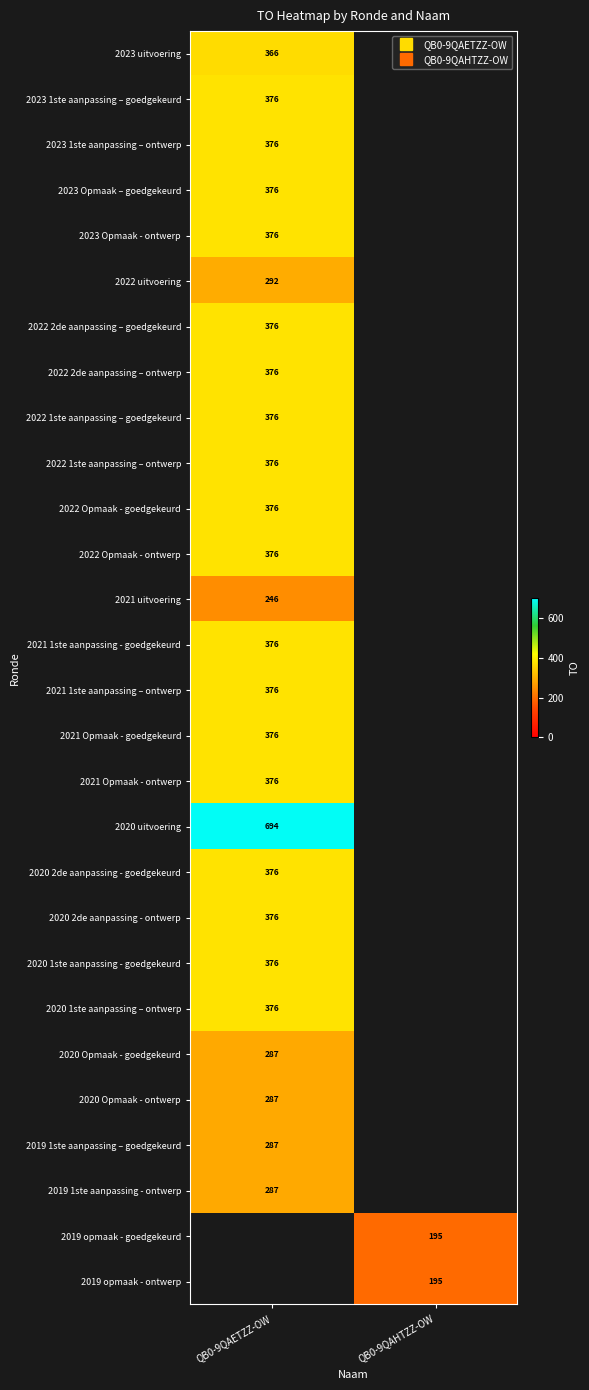

Where is 2023 Opmaak - ontwerp nearest to the value 376?

QB0-9QAETZZ-OW